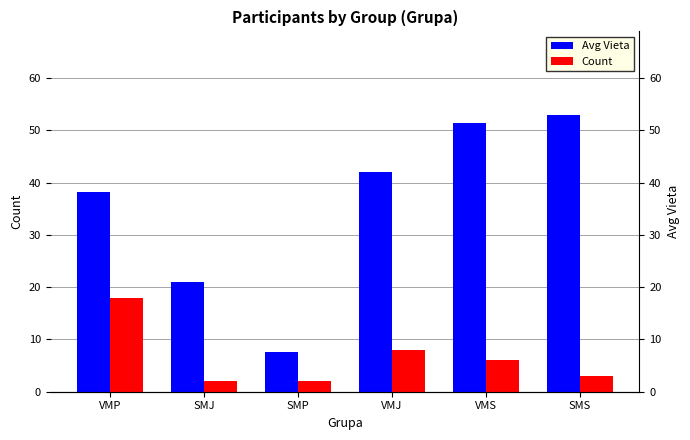

At which category is the sum across all series the highest?

VMS